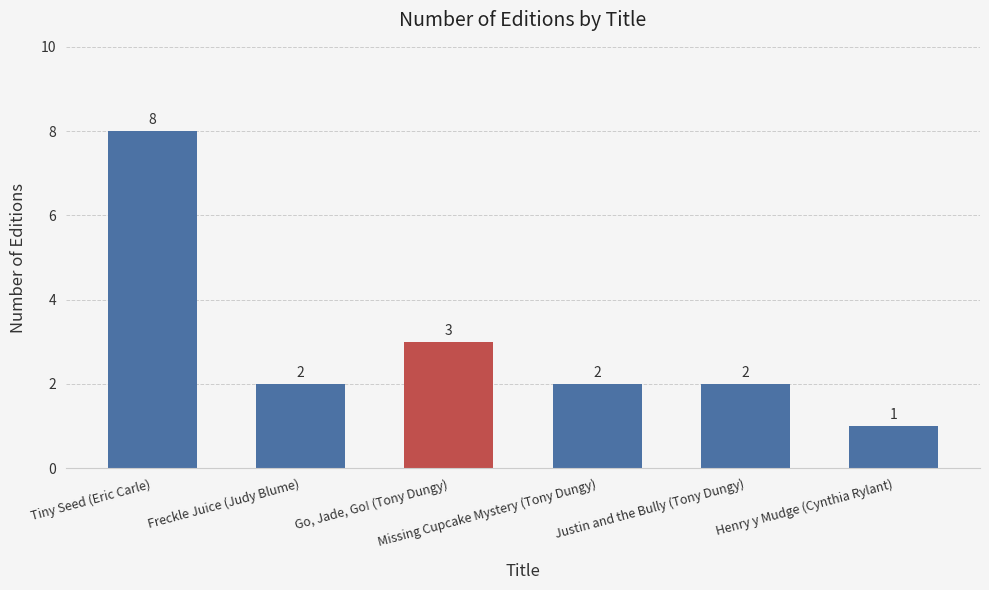

What is the label of the 3rd bar from the left?

Go, Jade, Go! (Tony Dungy)